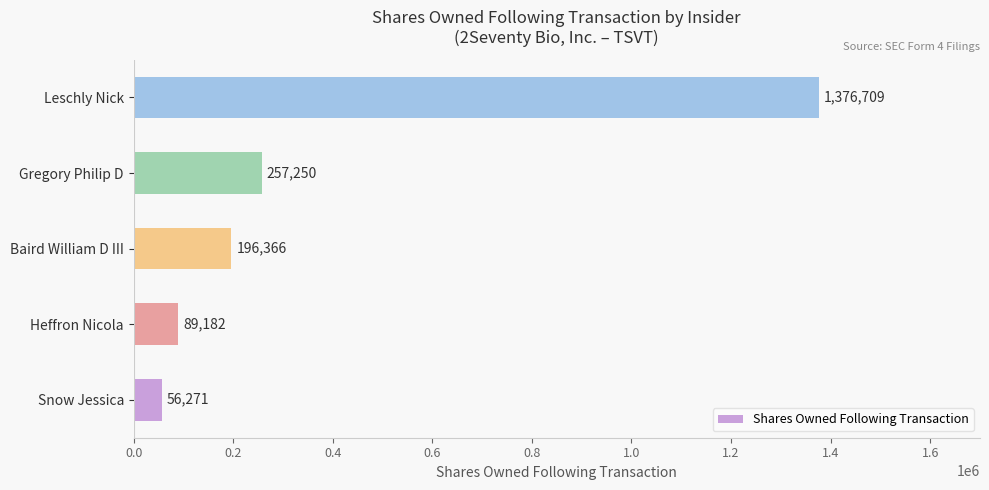

Reading bottom to top, extract all data points from this chart.

Snow Jessica=56271	Heffron Nicola=89182	Baird William D III=196366	Gregory Philip D=257250	Leschly Nick=1376709